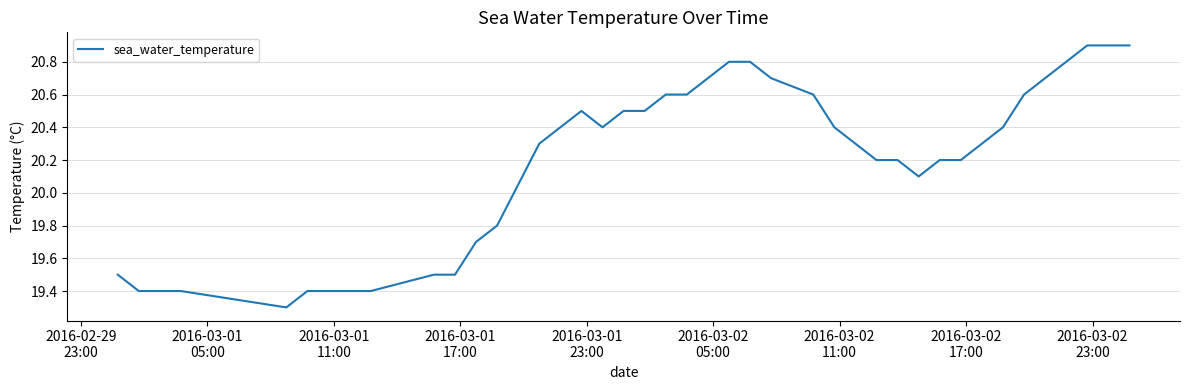

What is the maximum value shown in the chart?

20.9